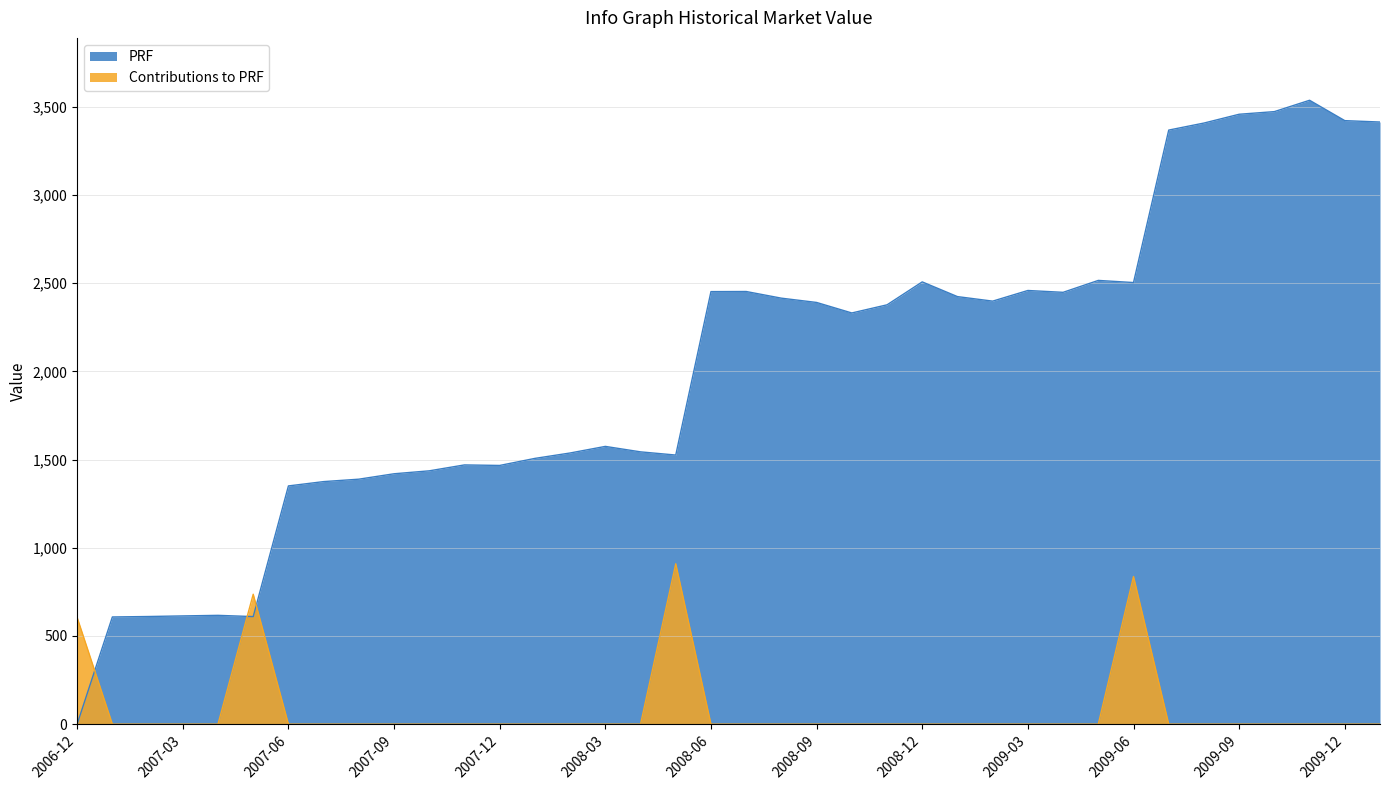

The value of Contributions to PRF at 2009-06 is 836.7. True or false?

True